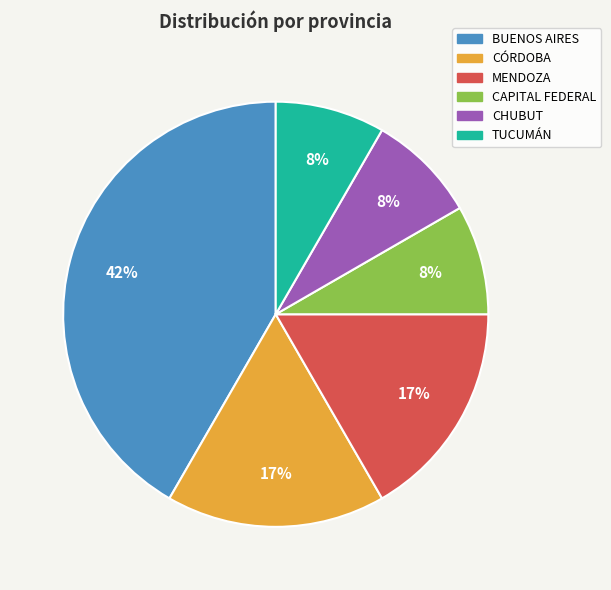

What is the largest slice in the pie chart?

BUENOS AIRES